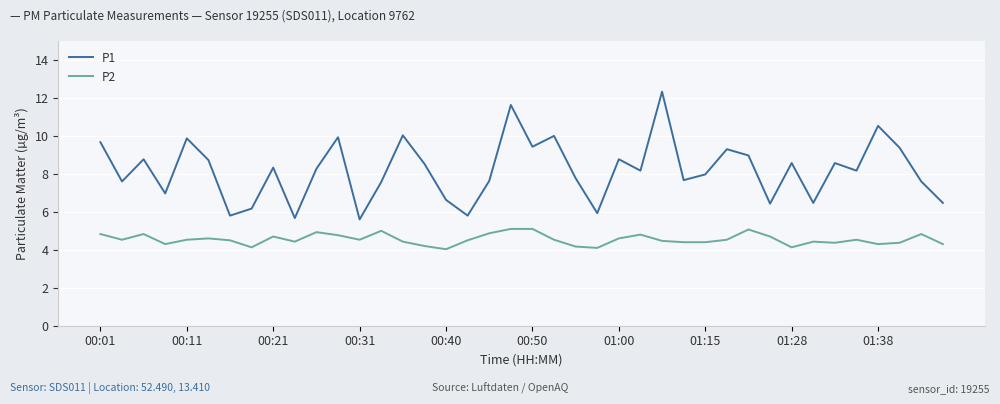

Which series has the widest spread of values?

P1